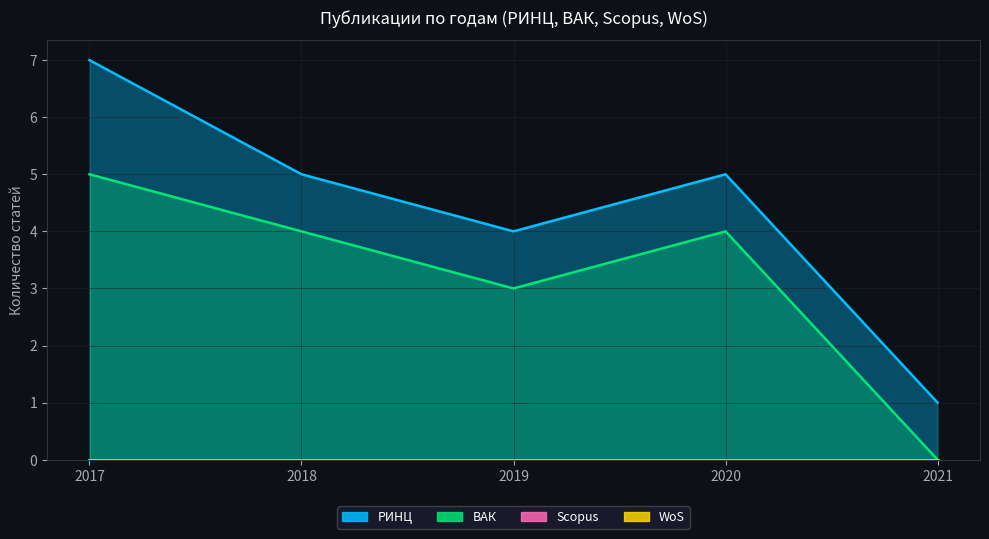

The value of РИНЦ at 2018 is 5. True or false?

True